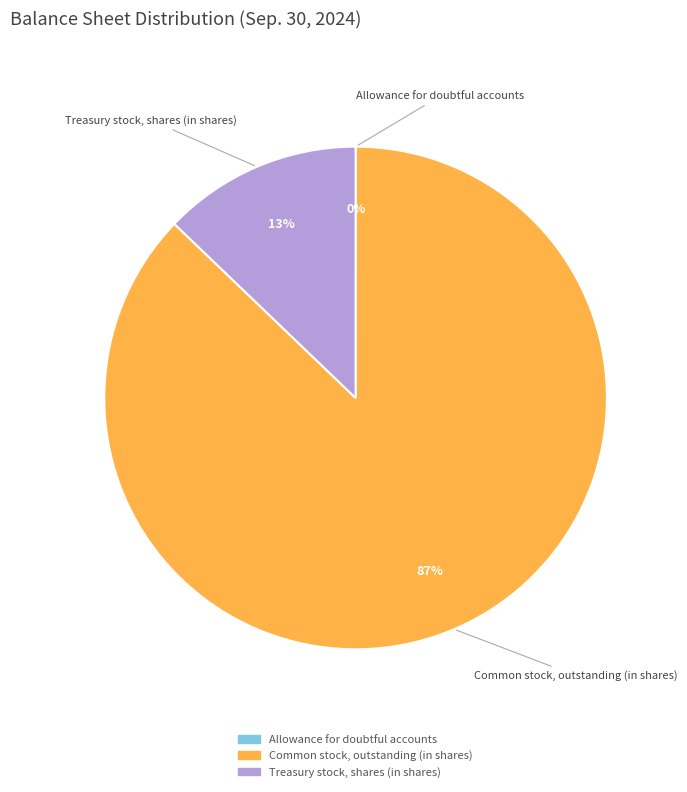

To the nearest percent, what portion does Treasury stock, shares (in shares) represent?

13%